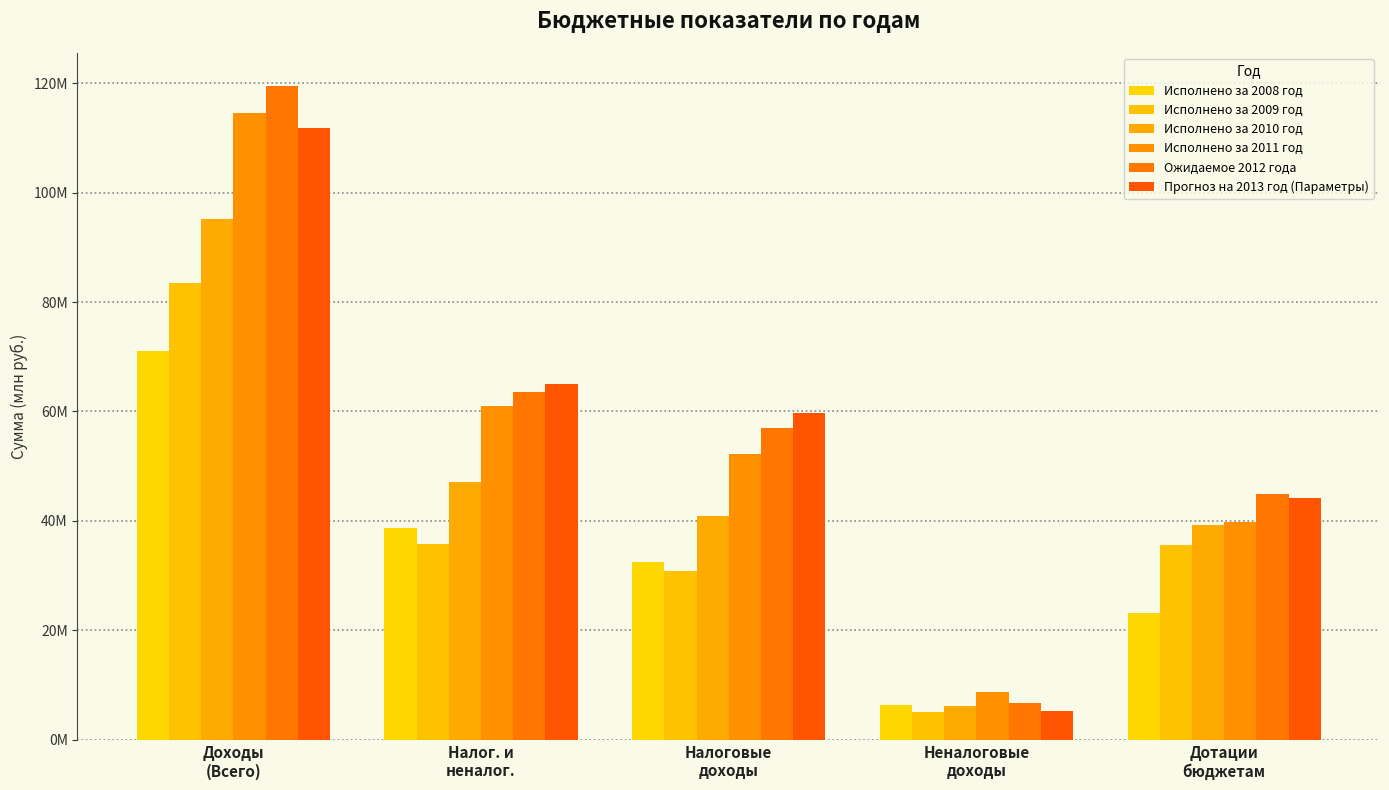

What is the label of the 1st bar from the left?

Доходы
(Всего)